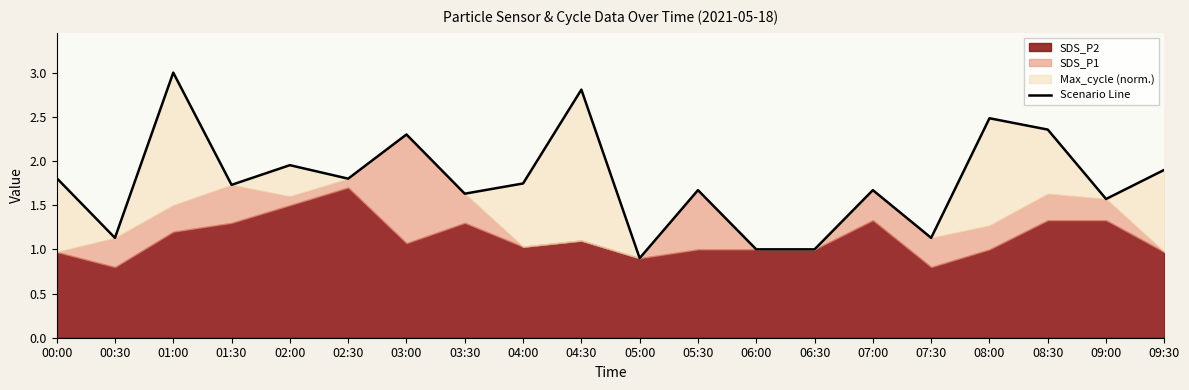

Reading left to right, transcribe all the data shown in this chart.

1.8	1.1	3.0	1.7	2.0	1.8	2.3	1.6	1.7	2.8	0.9	1.7	1.0	1.0	1.7	1.1	2.5	2.4	1.6	1.9